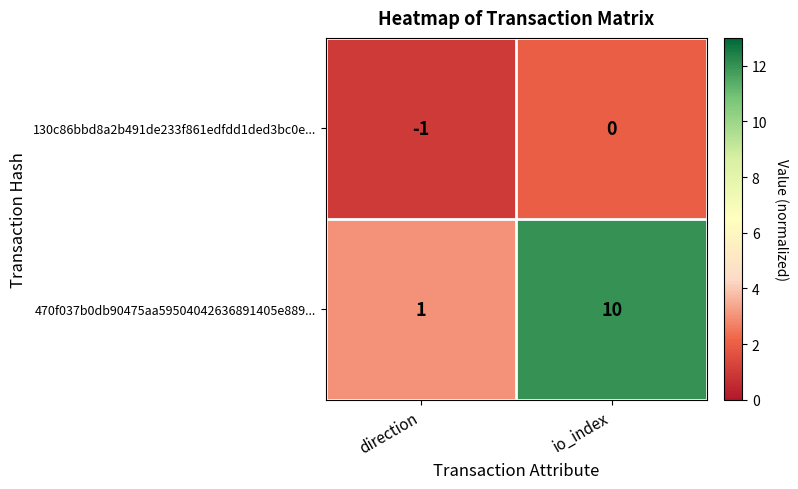

What is the difference between the 470f037b0db90475aa59504042636891405e889... values at direction and io_index?

9